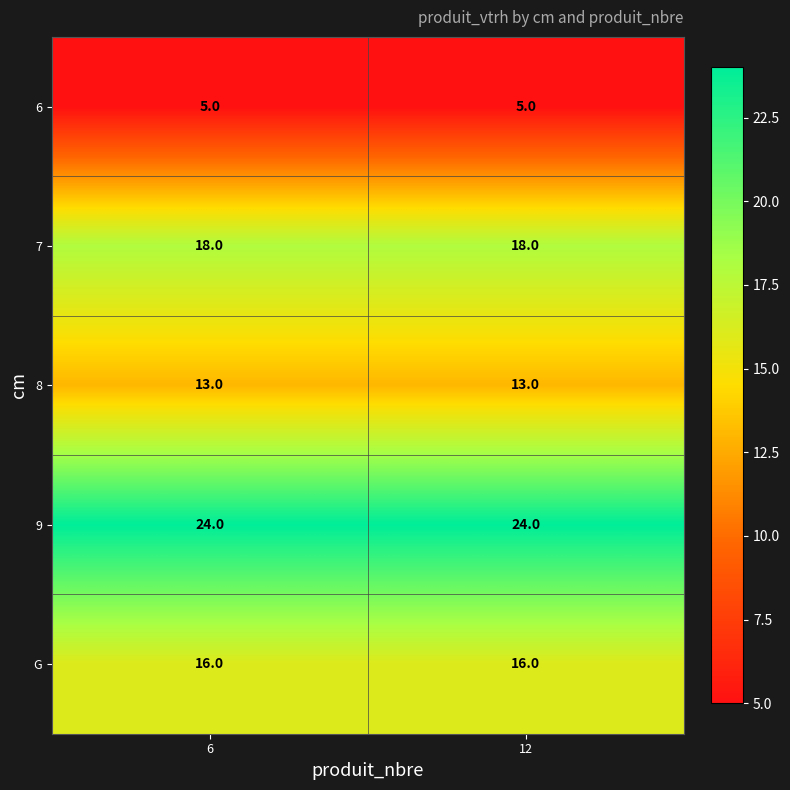

How many distinct data groups are displayed?

5